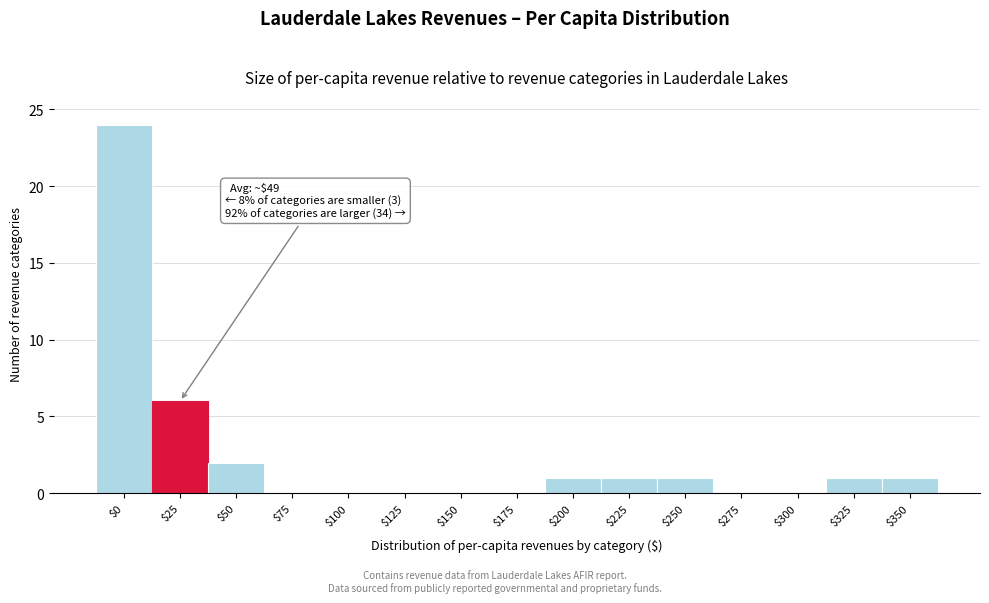

The chart shows a value of 2 at $50. True or false?

True